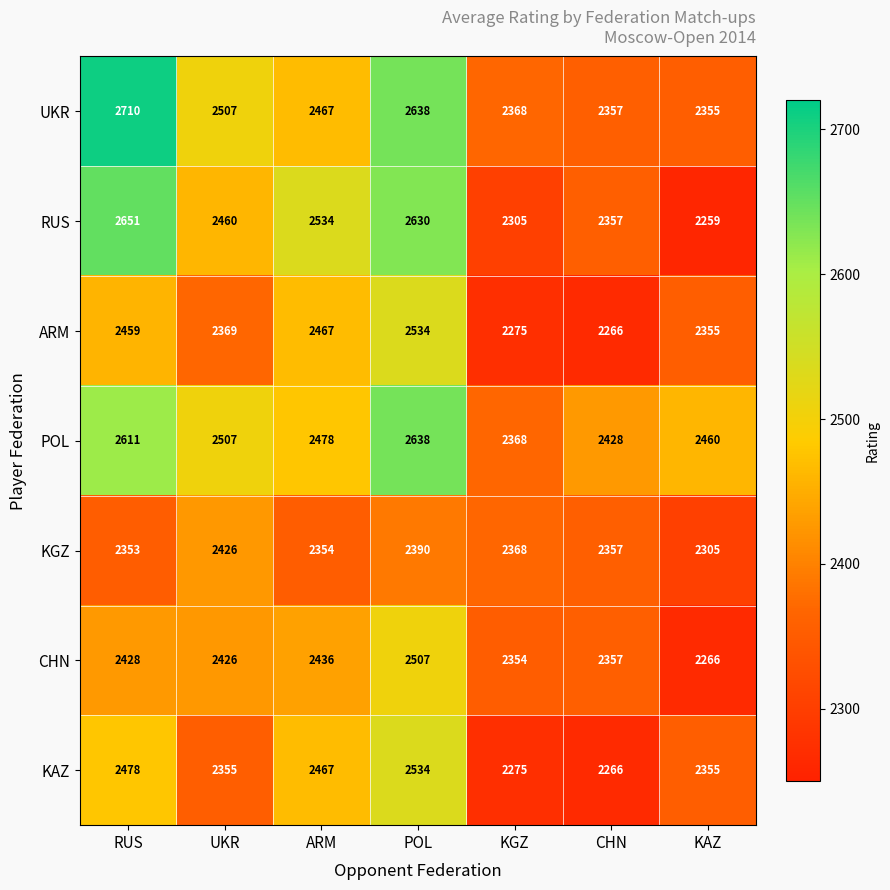

Which category has the lowest value across all series?

KAZ